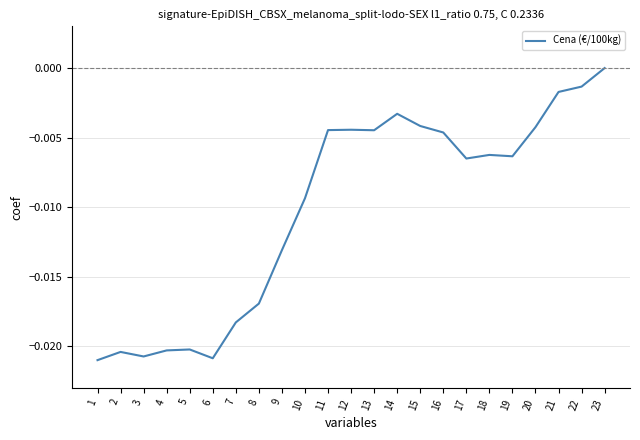

Which has a higher value, 9 or 10?

10